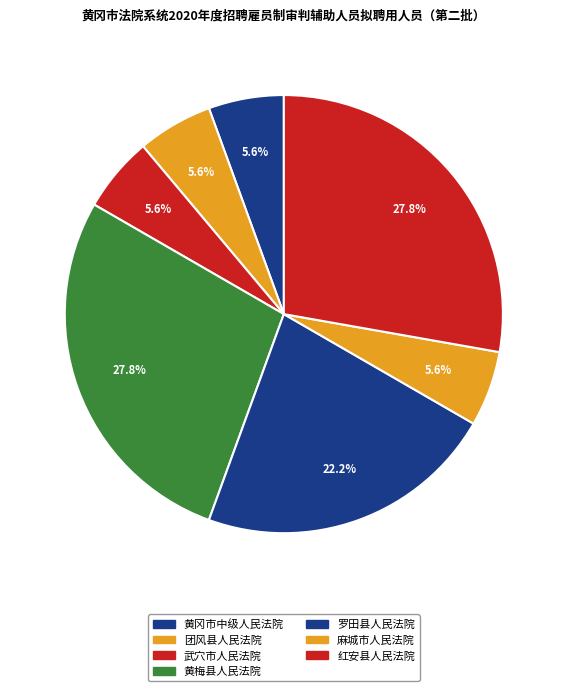

Rank the categories by value from highest to lowest.

黄梅县人民法院, 红安县人民法院, 罗田县人民法院, 黄冈市中级人民法院, 团风县人民法院, 武穴市人民法院, 麻城市人民法院